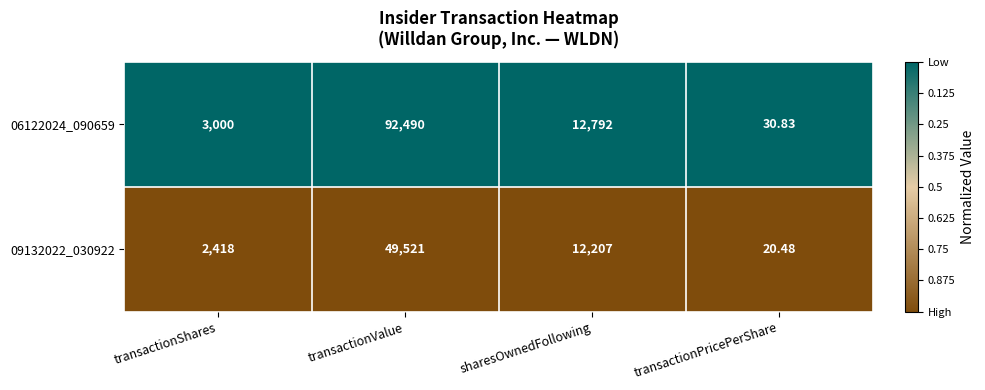

What is the maximum value shown in the chart?

92490.0